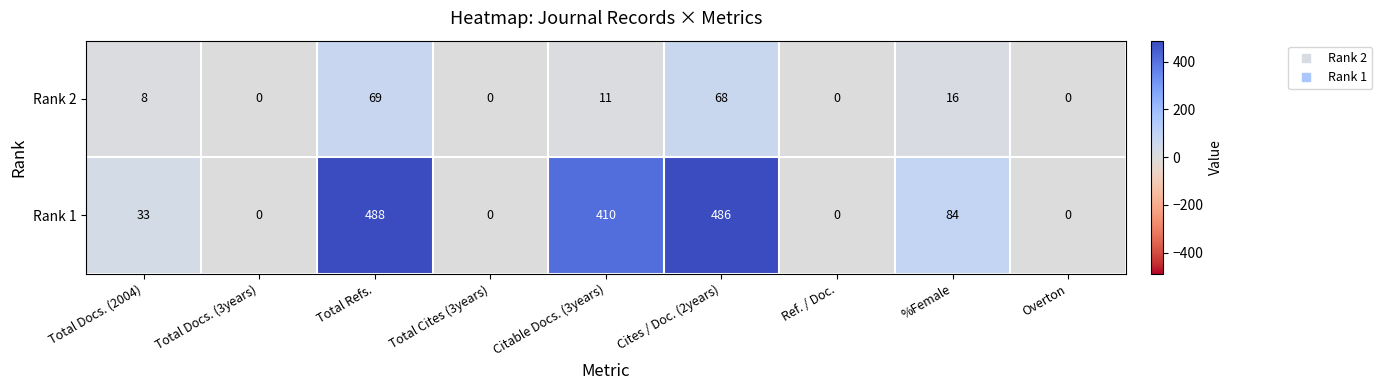

What is the sum of the Rank 2 values at Total Refs. and Total Cites (3years)?

69